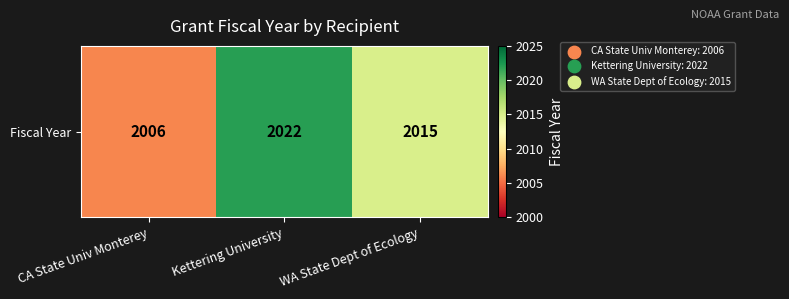

Reading right to left, extract all data points from this chart.

2015	2022	2006